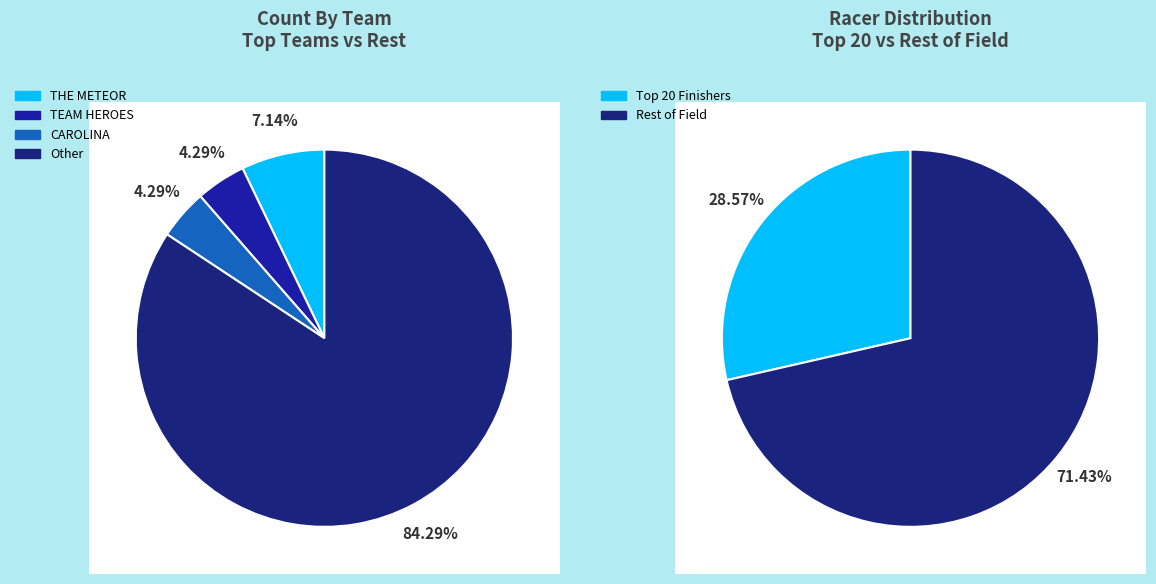

To the nearest percent, what portion does THE METEOR represent?

7%